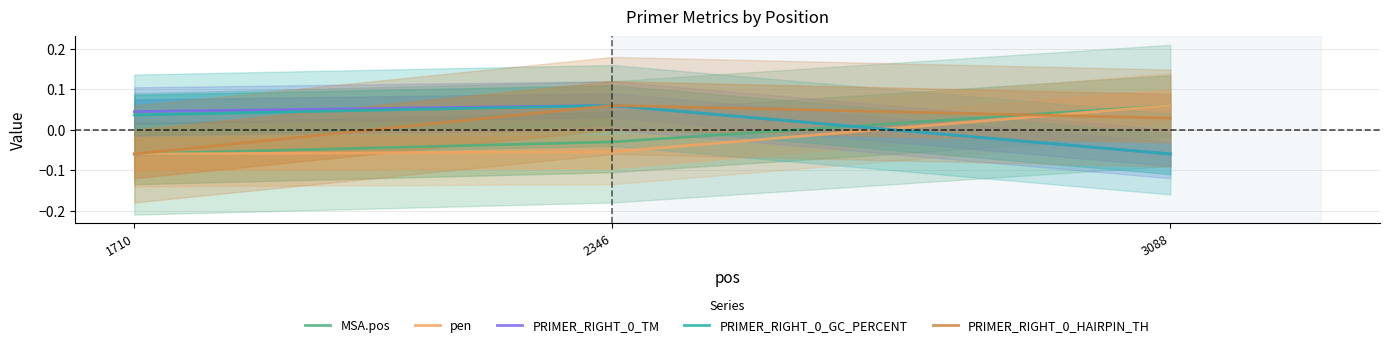

Between 2346 and 3088, which series saw the biggest shift?

PRIMER_RIGHT_0_TM